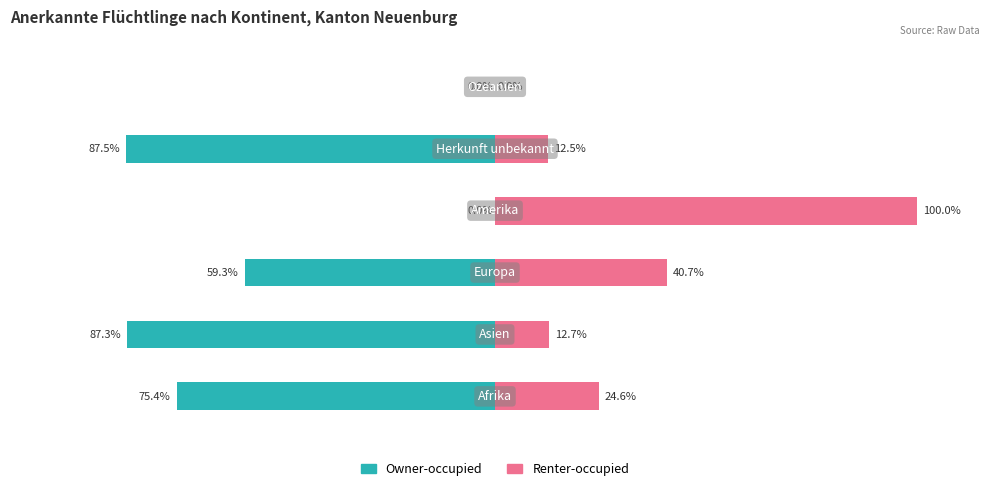

Count the number of categories in the chart.

6